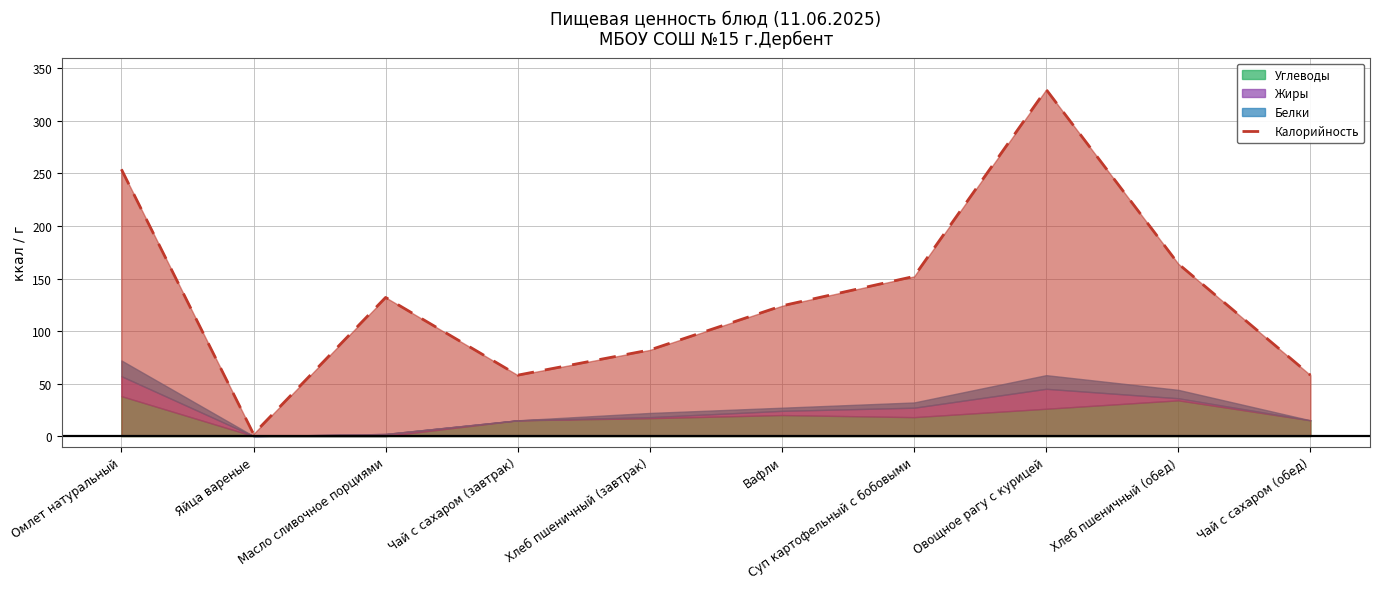

Which category has the lowest value in the Калорийность series?

Яйца вареные